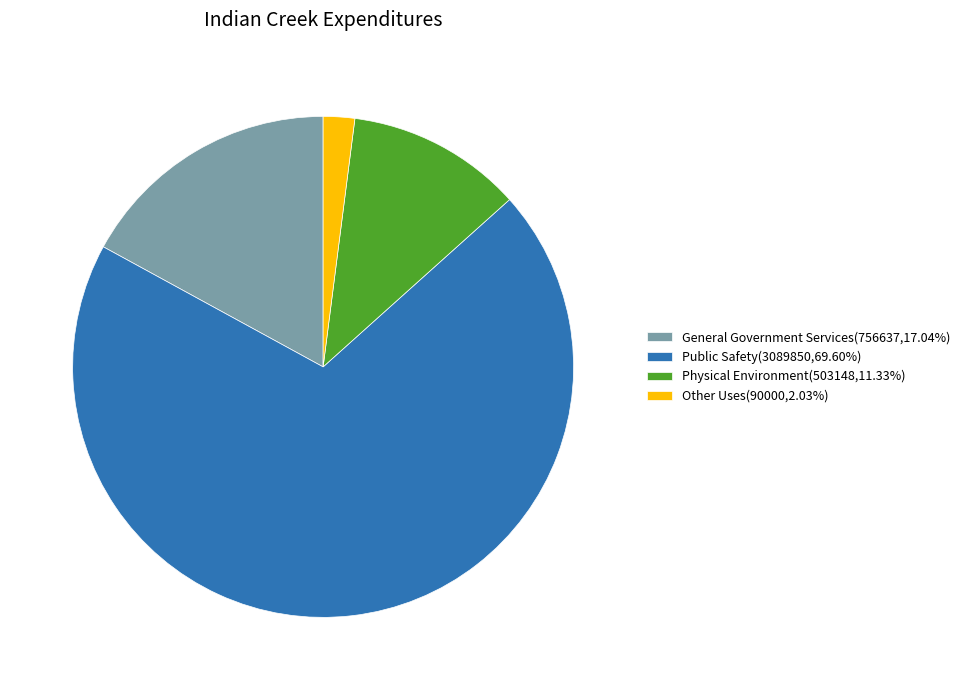

What is the ratio of the value at General Government Services to the value at Public Safety?

0.2